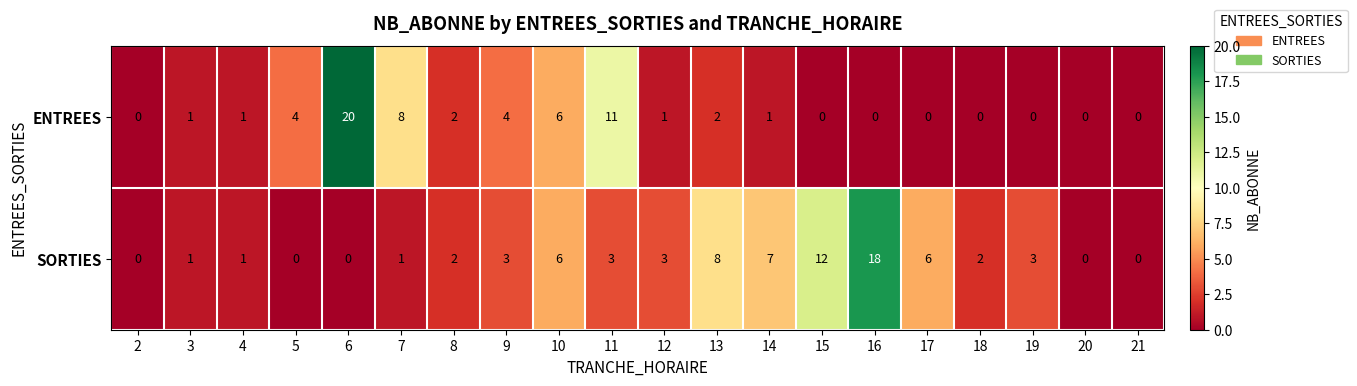

True or false: ENTREES has a value of 0 at 20.

True